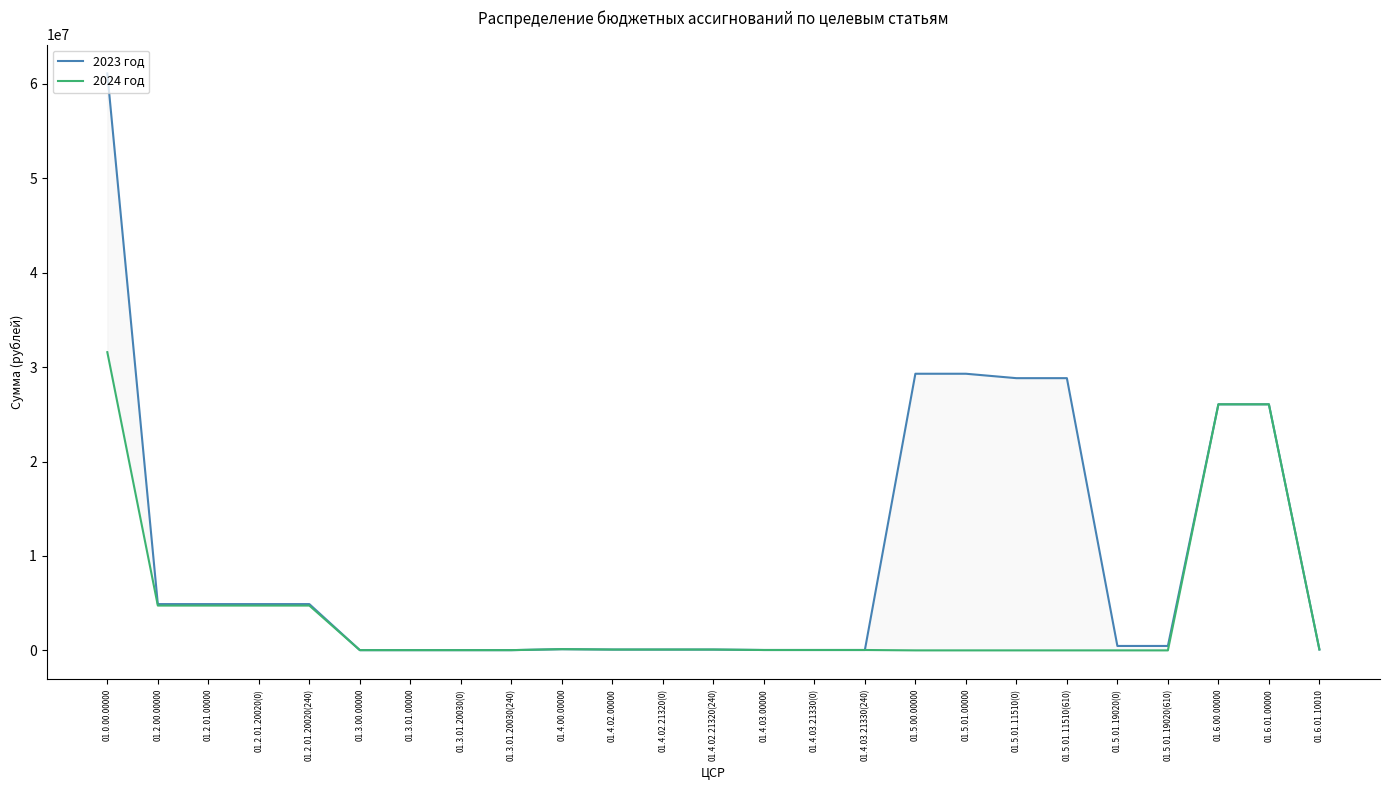

What is the label of the 6th point from the right?

01.5.01.11510(610)